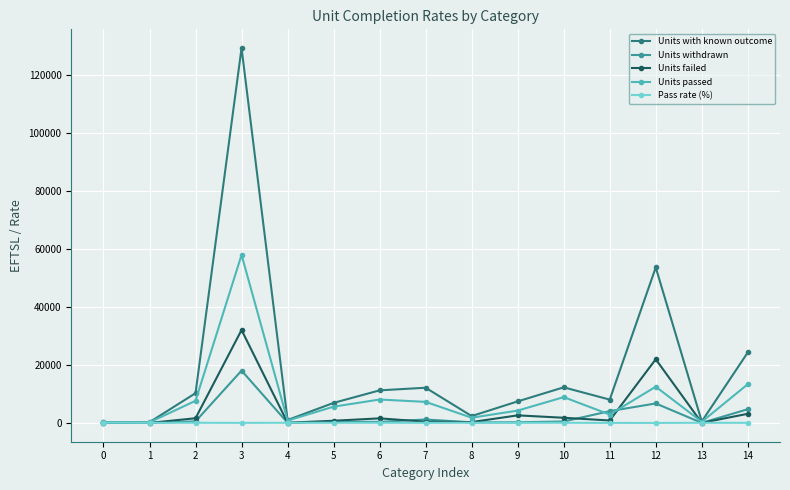

At how many categories does at least one series exceed 33573?

2